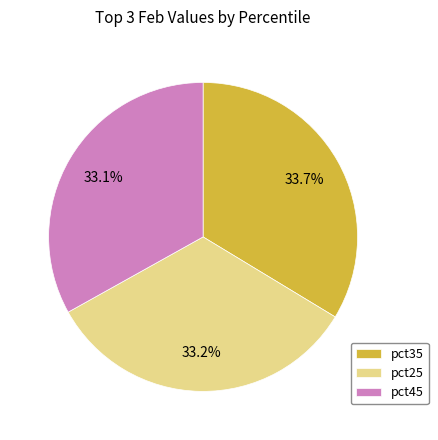

How many segments does this pie chart have?

3